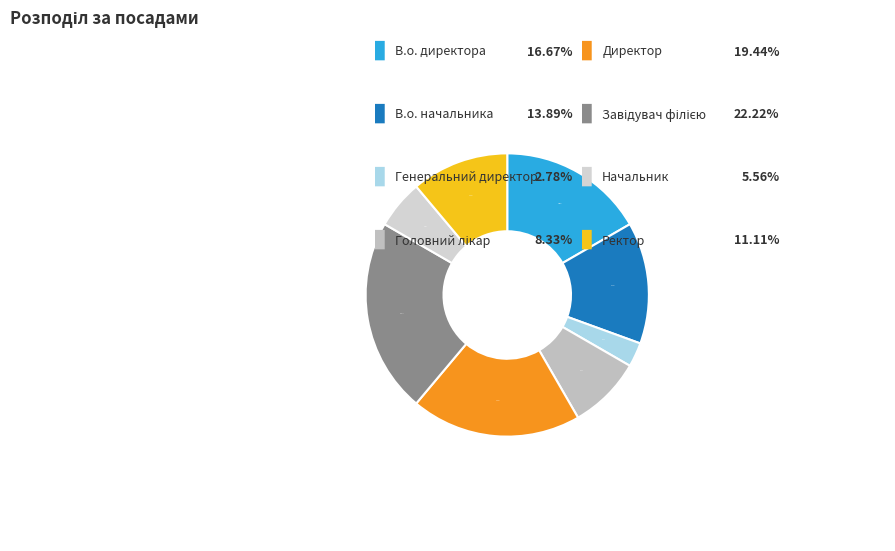

How many slices are in this pie chart?

8